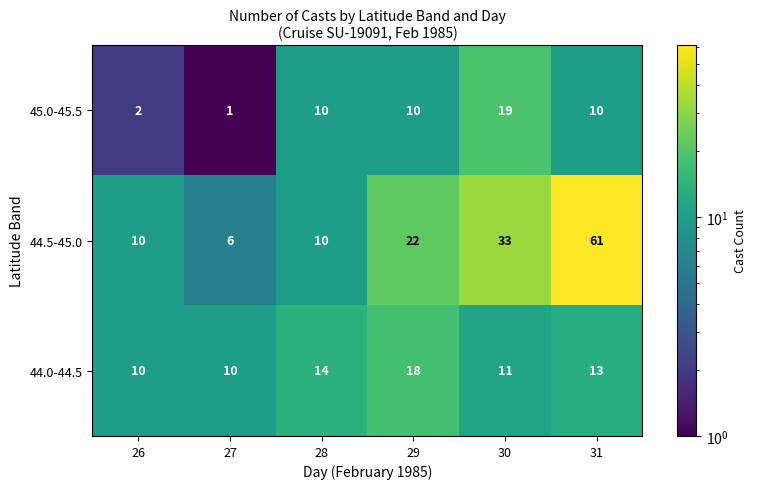

What is the approximate value of 44.0-44.5 at 30?

11